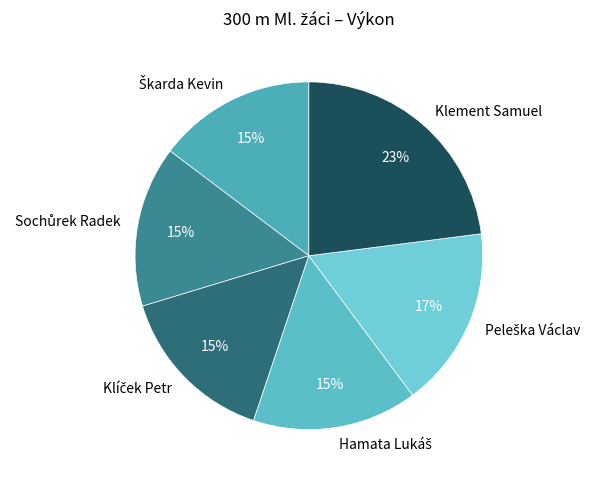

Count the number of slices in the pie.

6